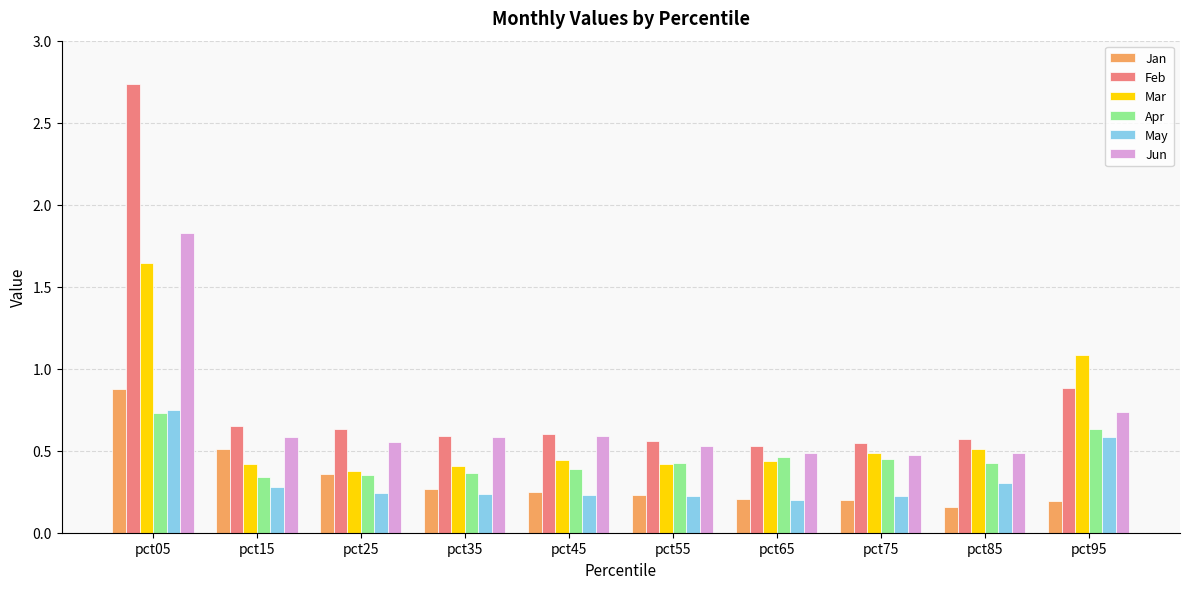

What is the sum of all Apr values?

4.6